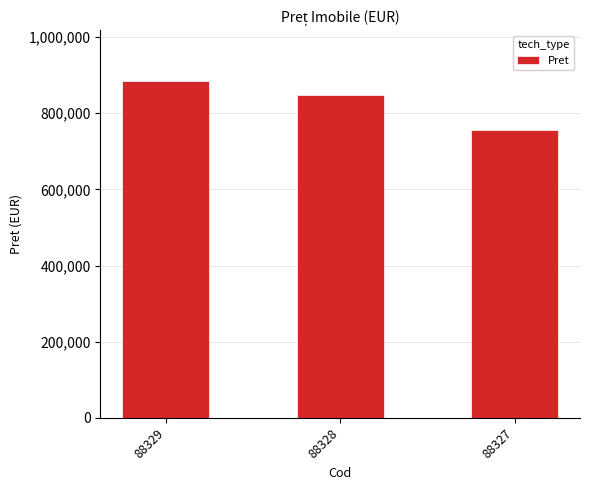

What is the average value?

829947